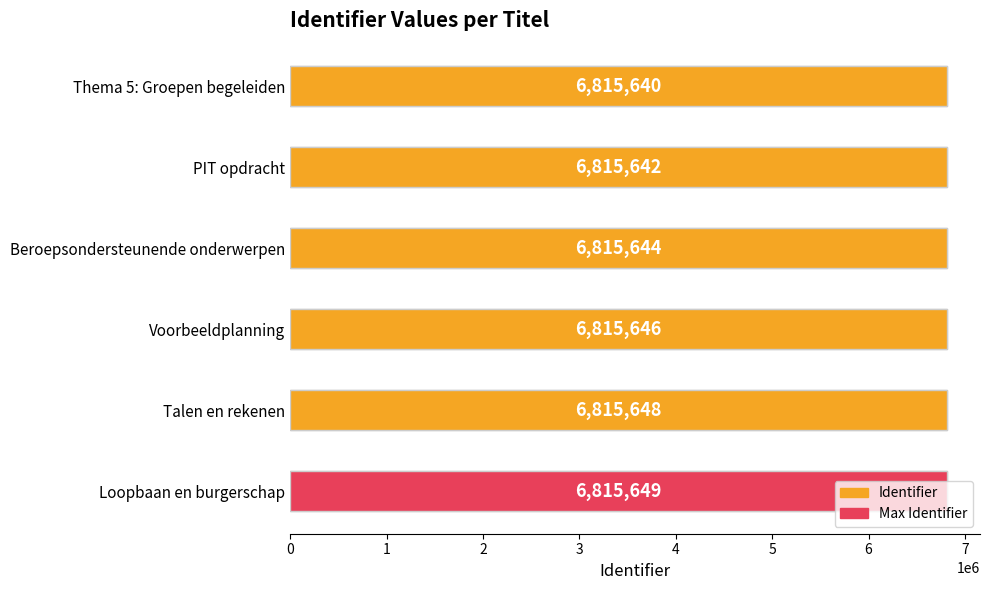

What is the average value?

6815645